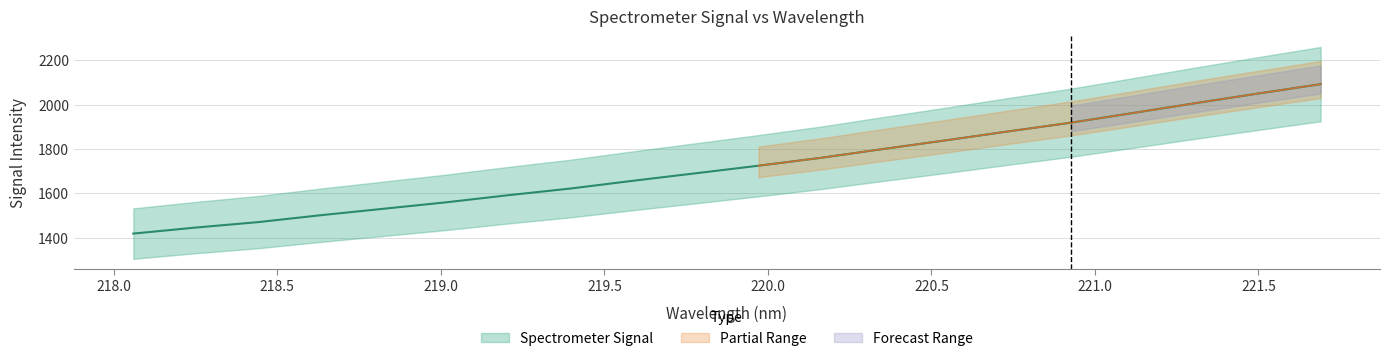

What is the sum of all values?

34521.1